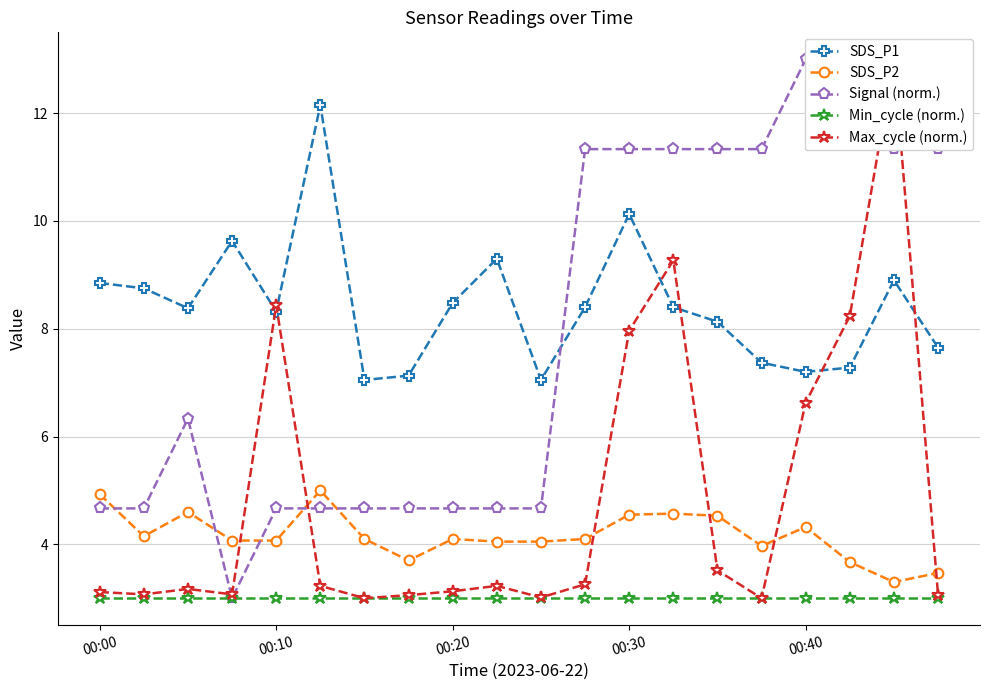

True or false: SDS_P2 and SDS_P1 intersect in this chart.

False